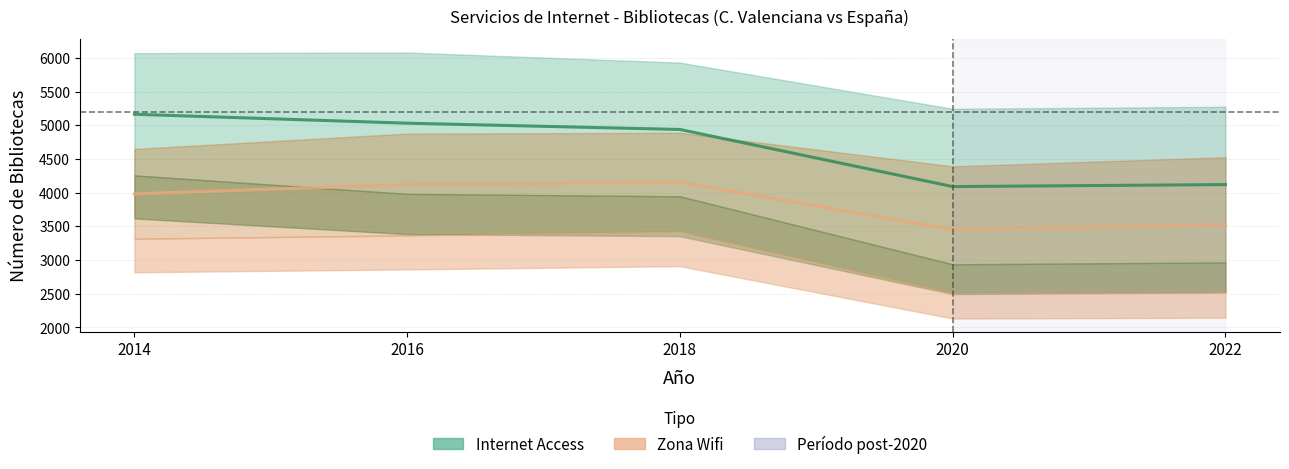

True or false: Wifi (Media) and Internet Access (Media) intersect in this chart.

False